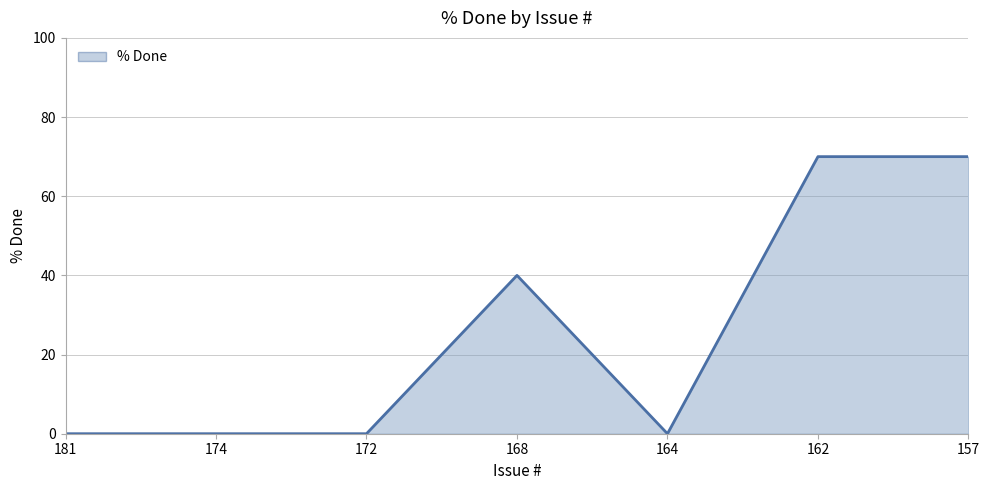

What is the difference between the second highest and second lowest values?

70